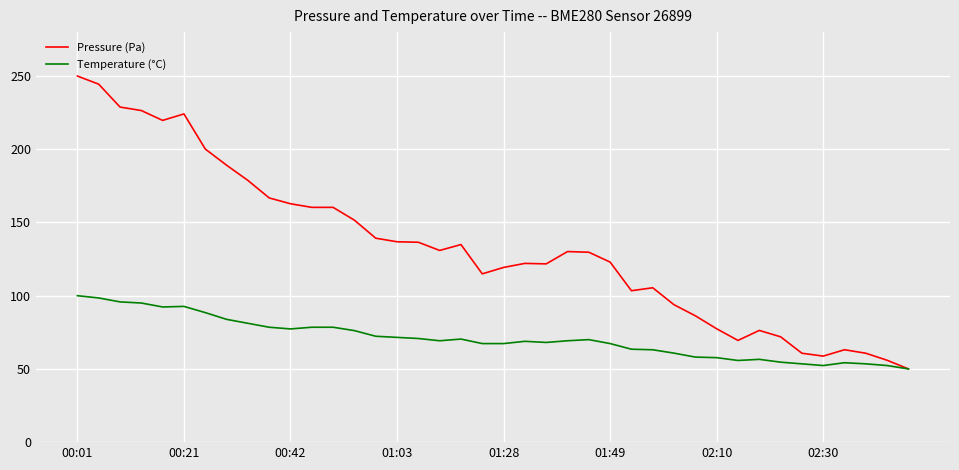

Which series has the largest range (max minus min)?

Pressure (Pa)